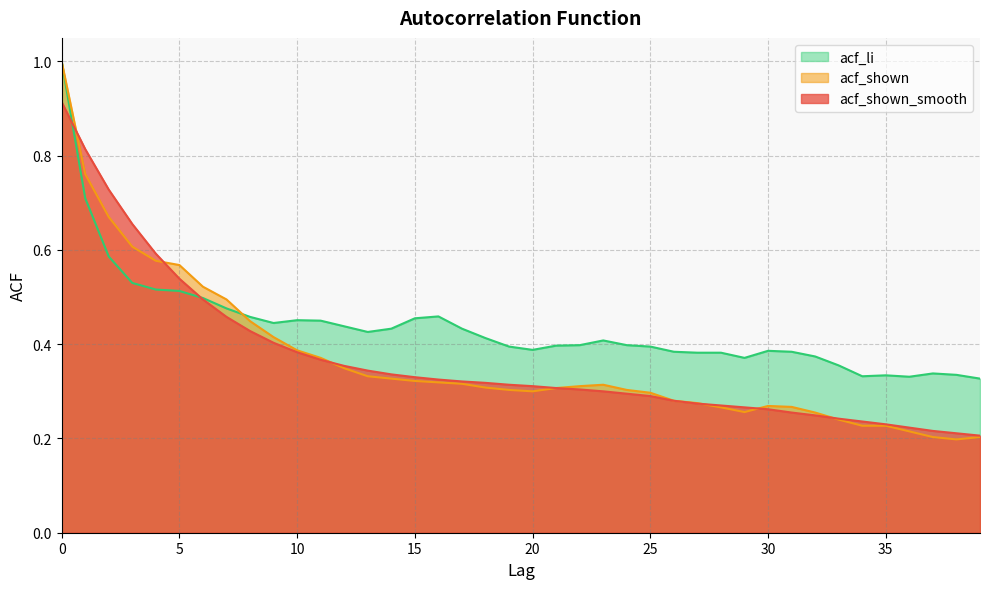

What is the smallest value displayed?

0.2